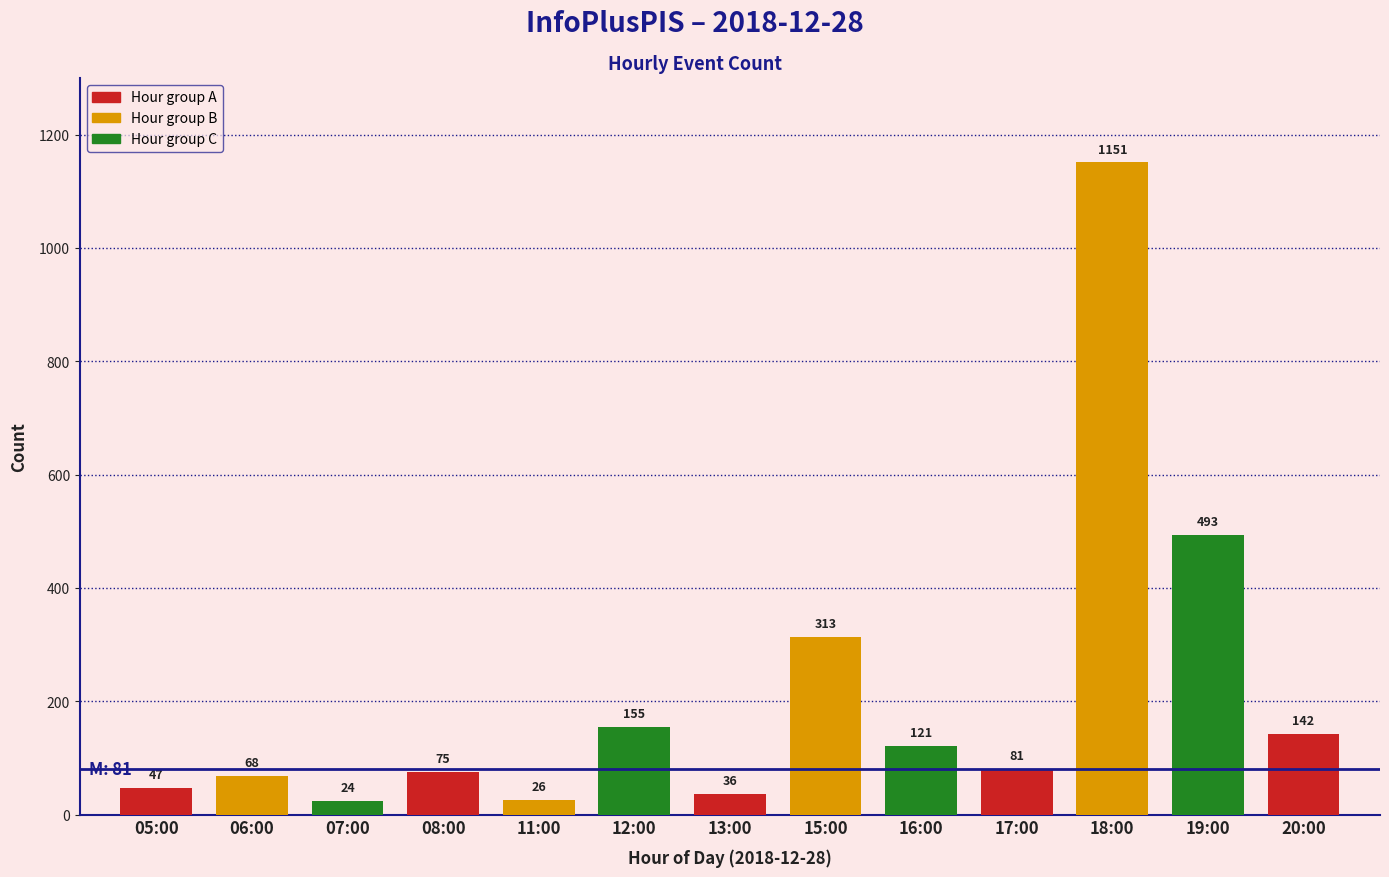

Is it true that the value at 19:00 is 852?

False